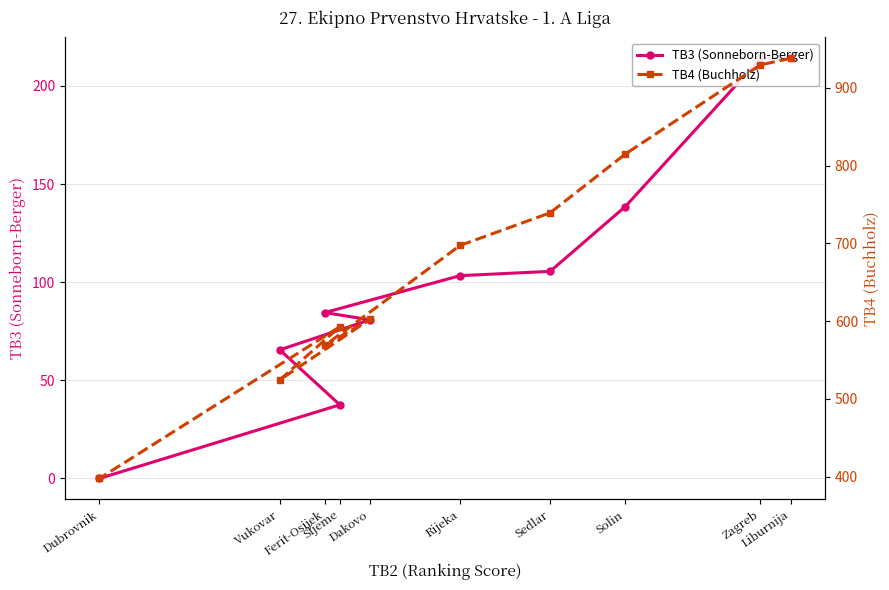

At how many categories does at least one series exceed 108?

10